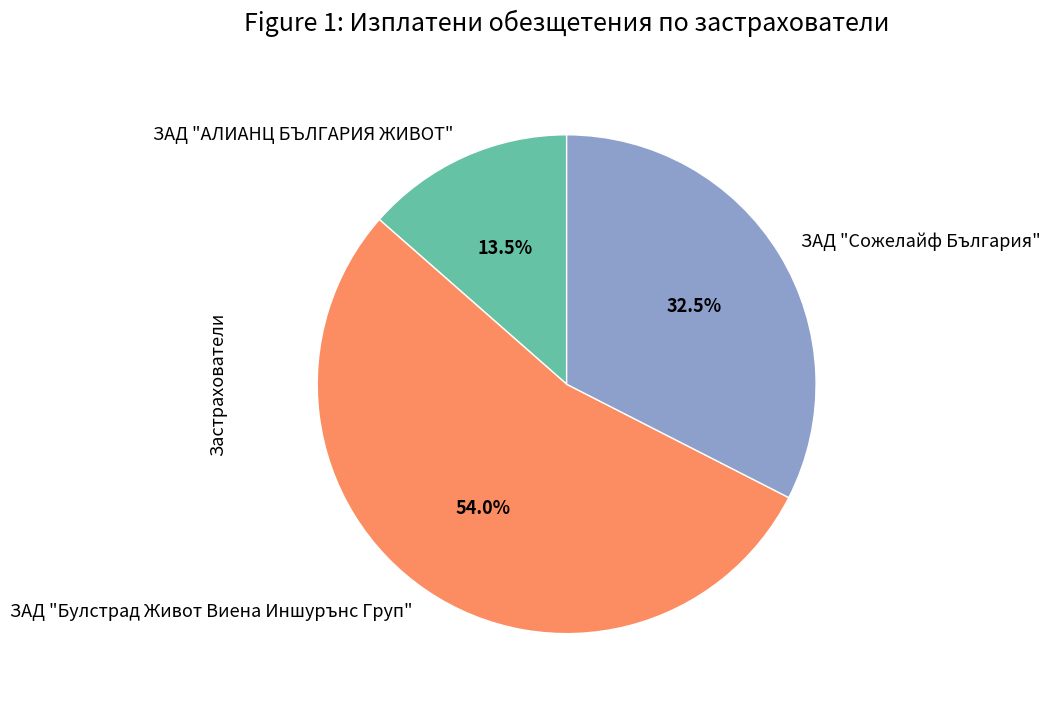

Rank the categories by value from highest to lowest.

ЗАД "Булстрад Живот Виена Иншурънс Груп", ЗАД "Сожелайф България", ЗАД "АЛИАНЦ БЪЛГАРИЯ ЖИВОТ"